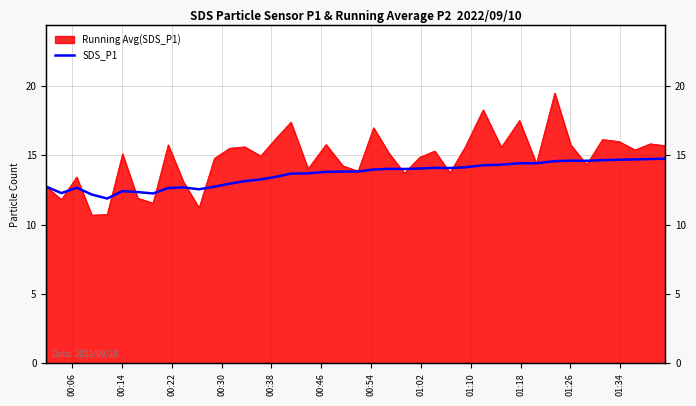

How many categories are shown in the chart?

40